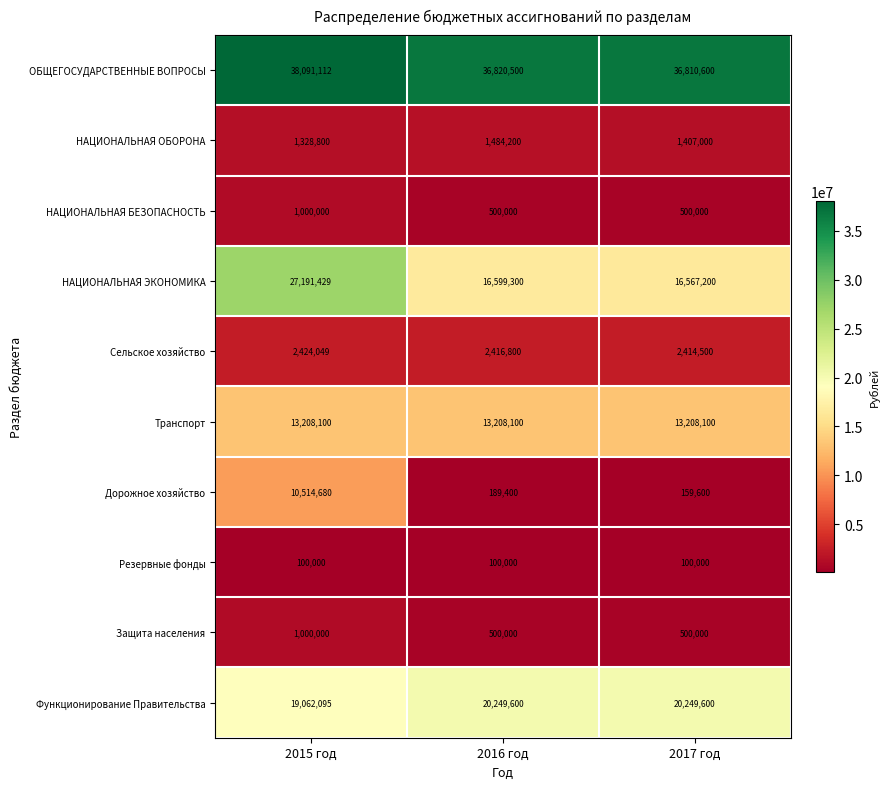

How many data points does each series have?

3